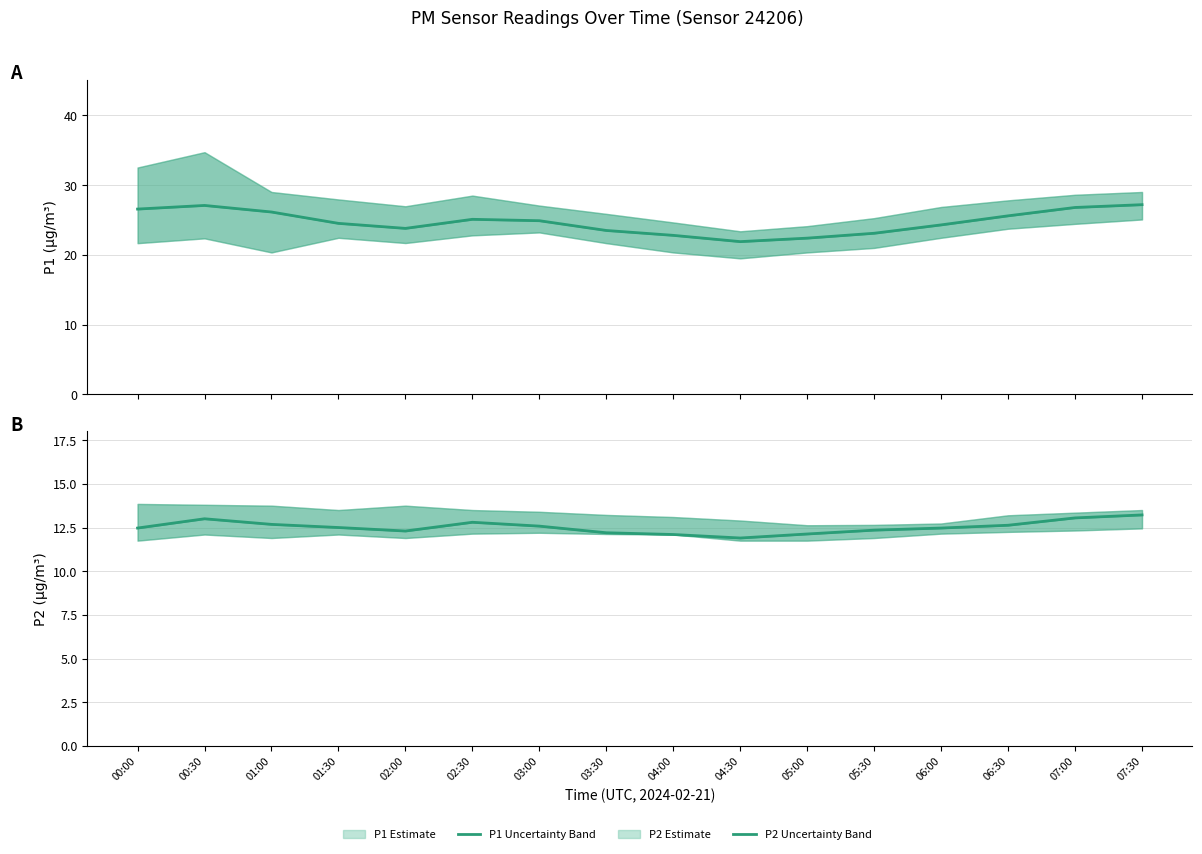

List the series in order of their overall mean, highest first.

P1 Estimate, P2 Estimate